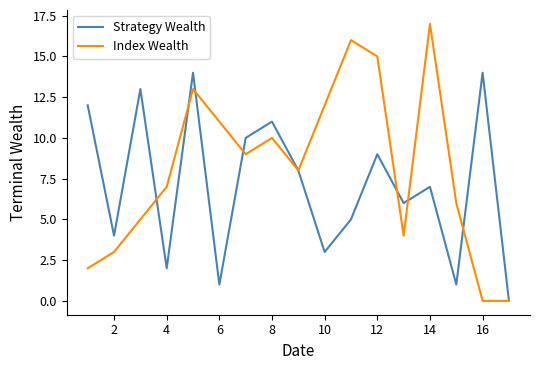

Rank the series by their average value, from lowest to highest.

Strategy Wealth, Index Wealth